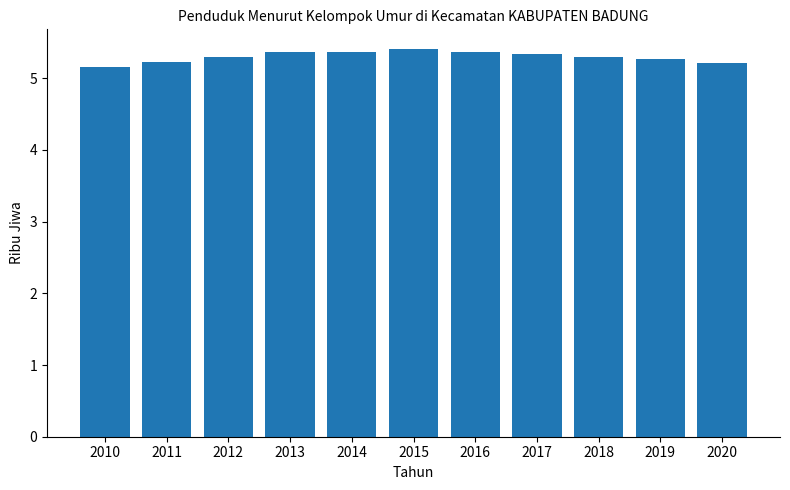

What is the maximum value shown in the chart?

5.4